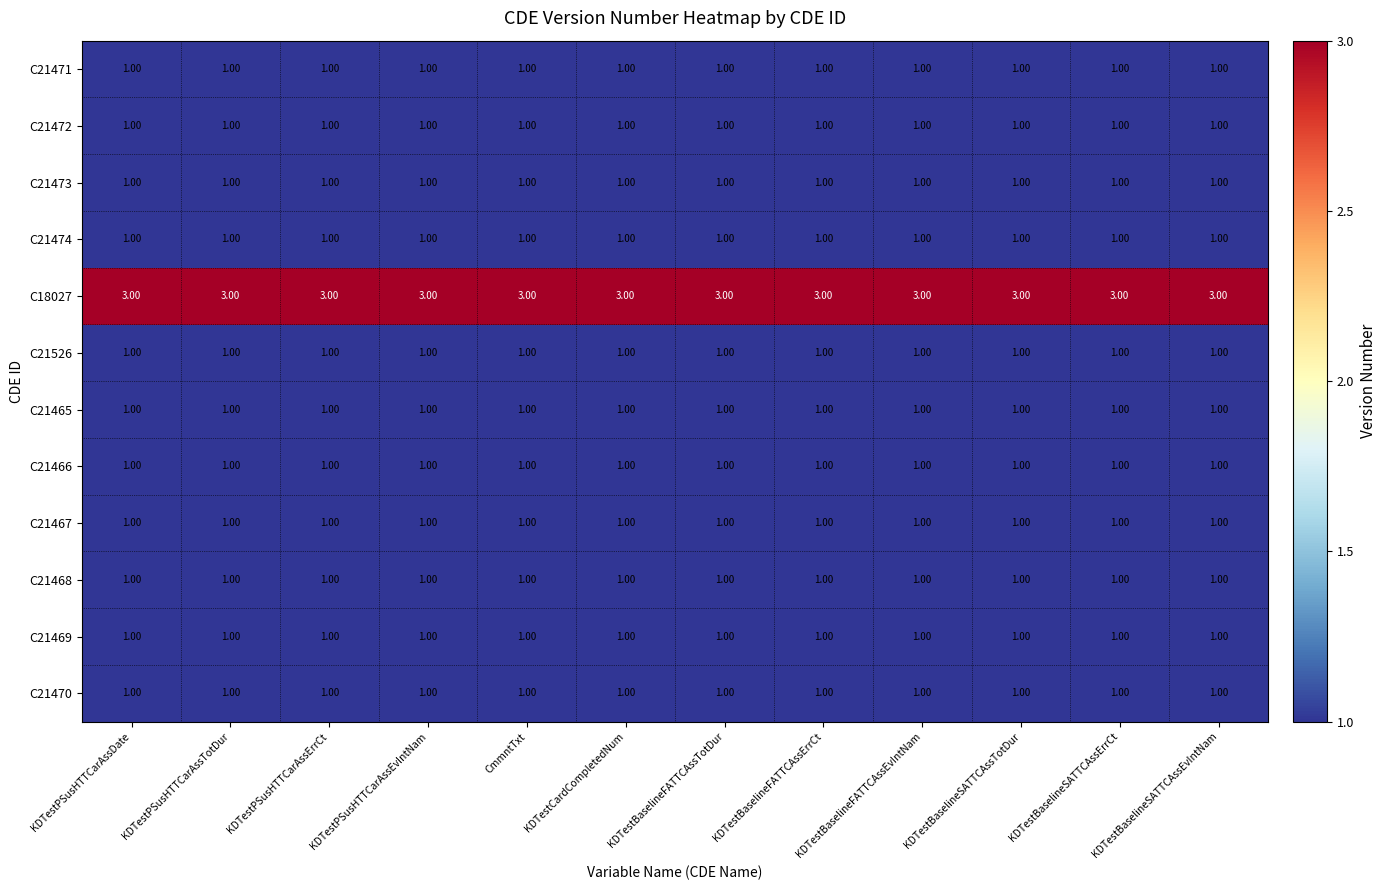

Which series has the largest total across all categories?

C18027